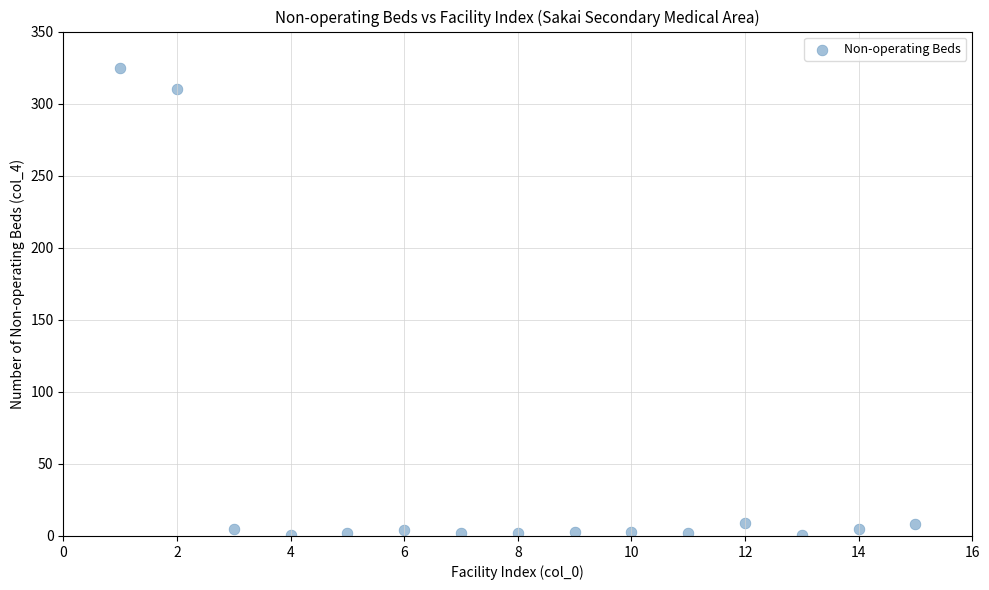

What is the range of Y values (max minus min)?

324